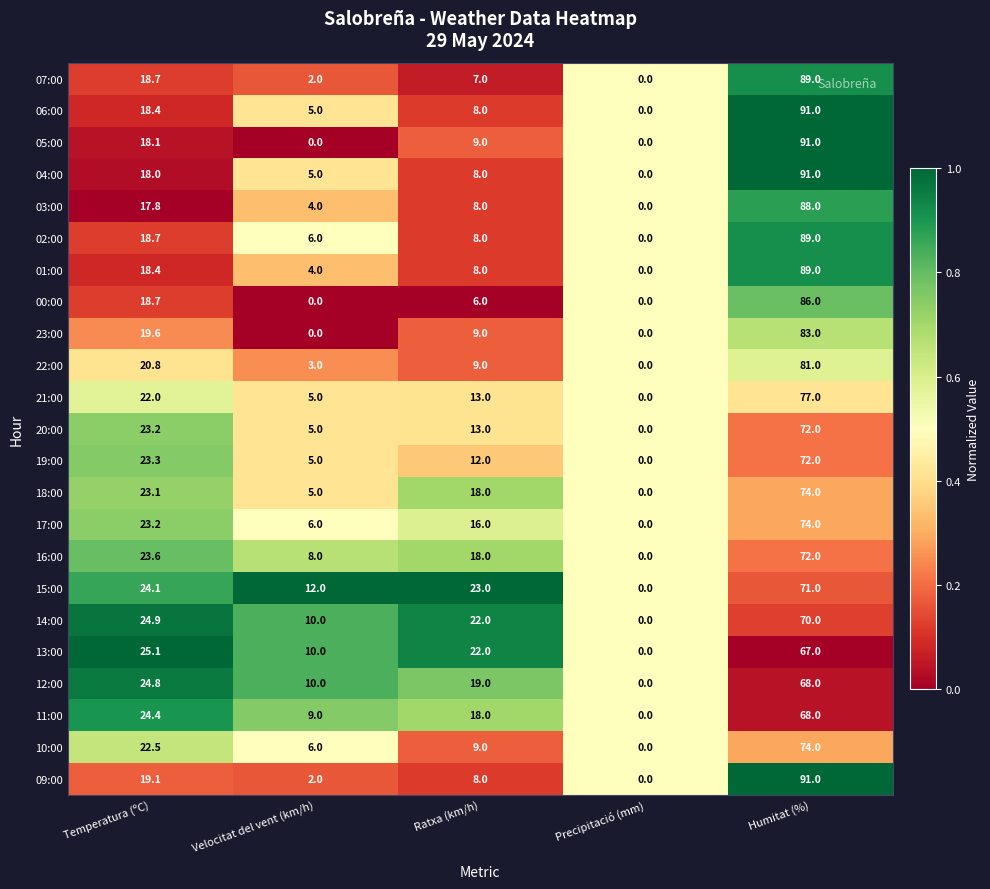

List the labels in order of 09:00 value, smallest first.

Precipitació (mm), Velocitat del vent (km/h), Ratxa (km/h), Temperatura (ºC), Humitat (%)